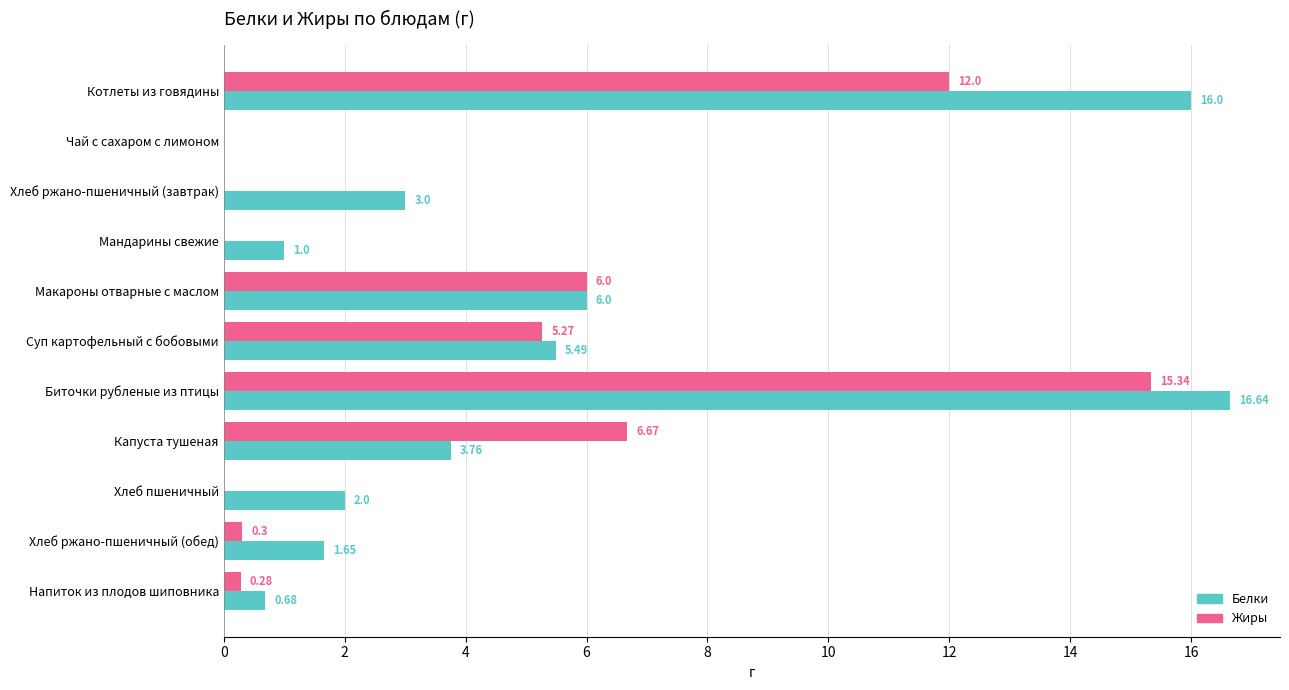

Where is Жиры nearest to the value 7?

Капуста тушеная